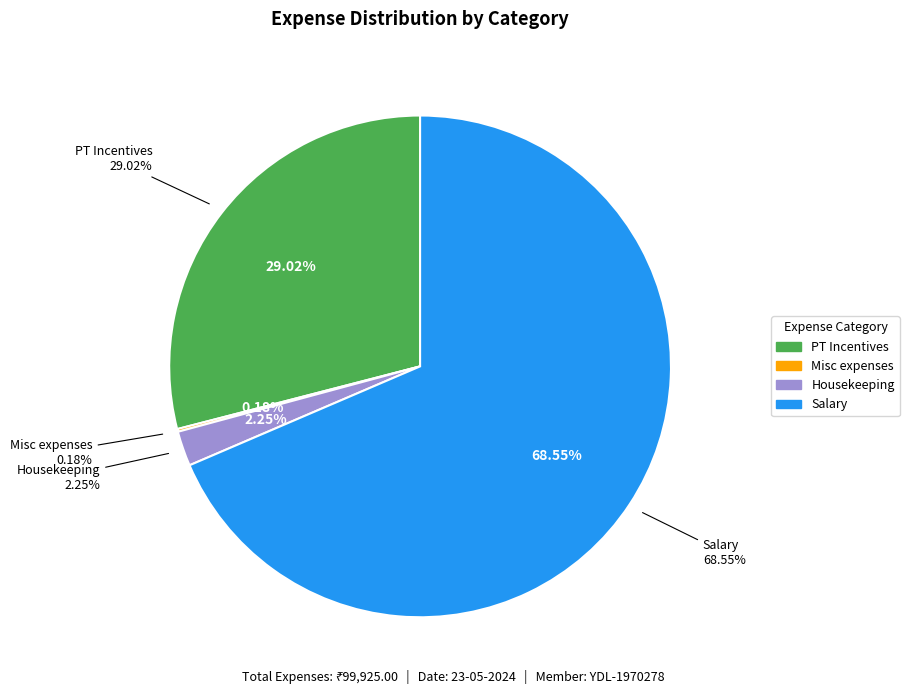

True or false: Misc expenses (petrol) accounts for 0% of the total.

True